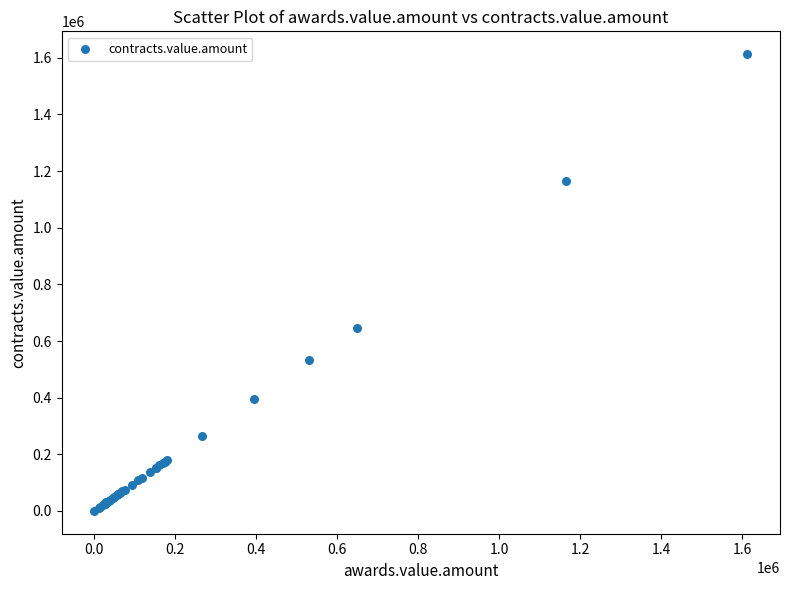

What Y value in the scatter plot is closest to 806606?

647803.0